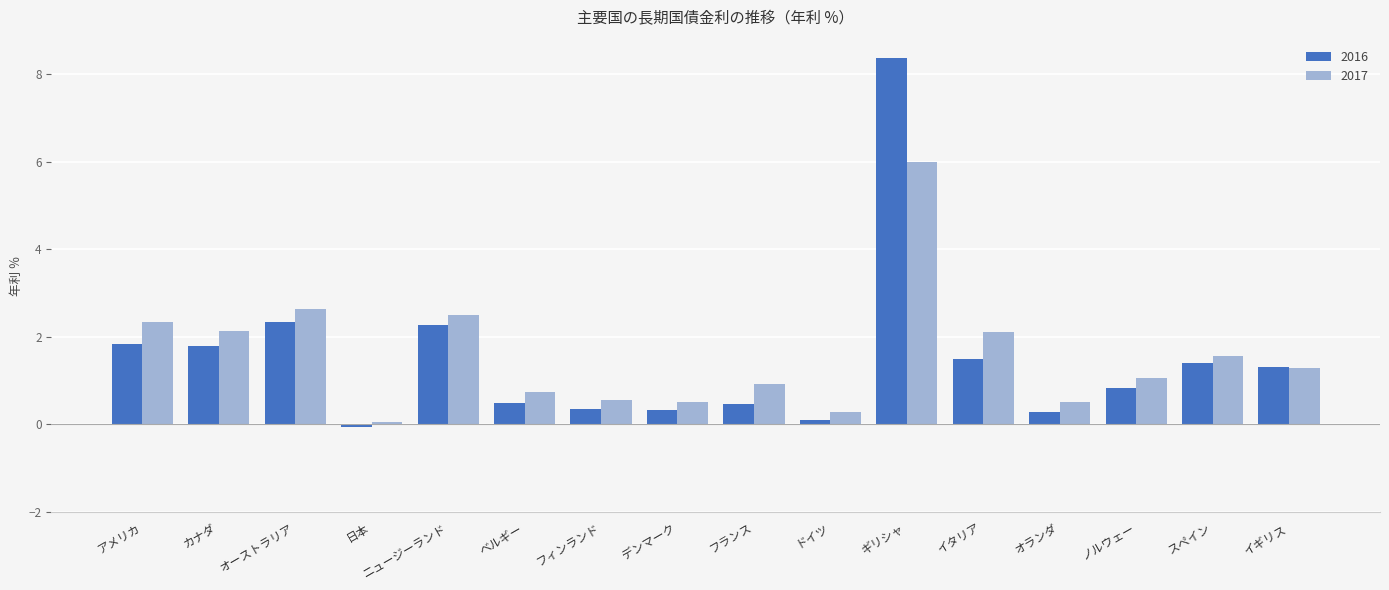

Read the 2017 value at ノルウェー.

1.1